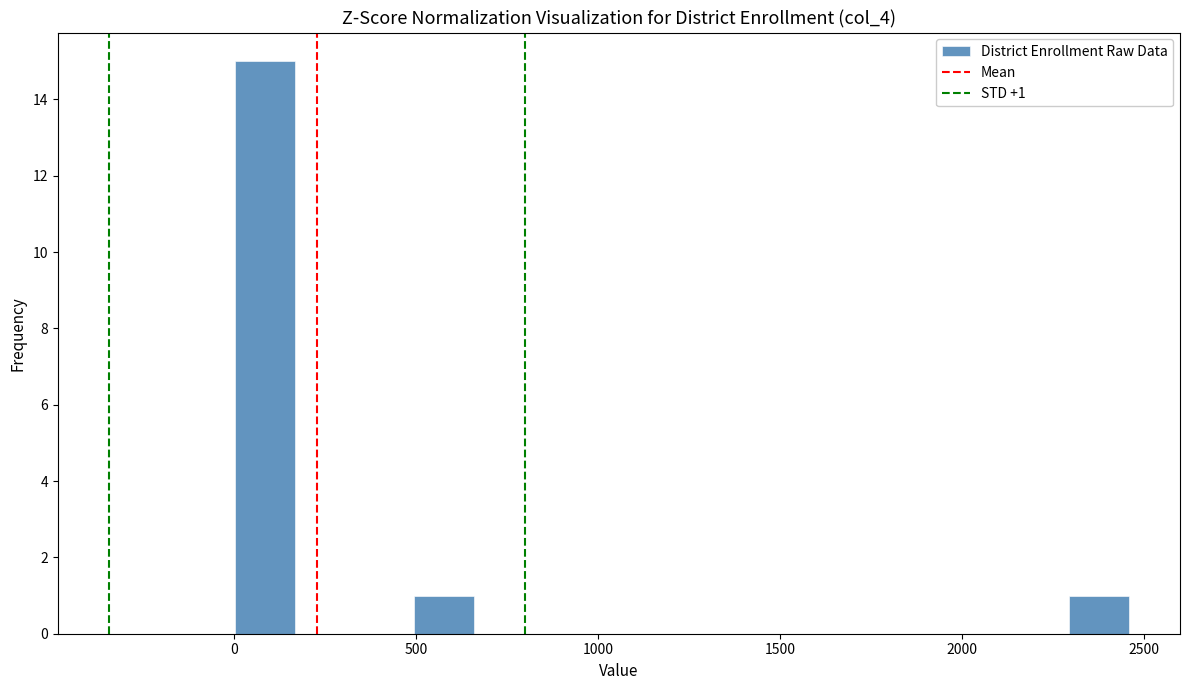

Around what value on the x-axis is the tallest bar? Give the approximate position of its centre, as read against the axis.

100